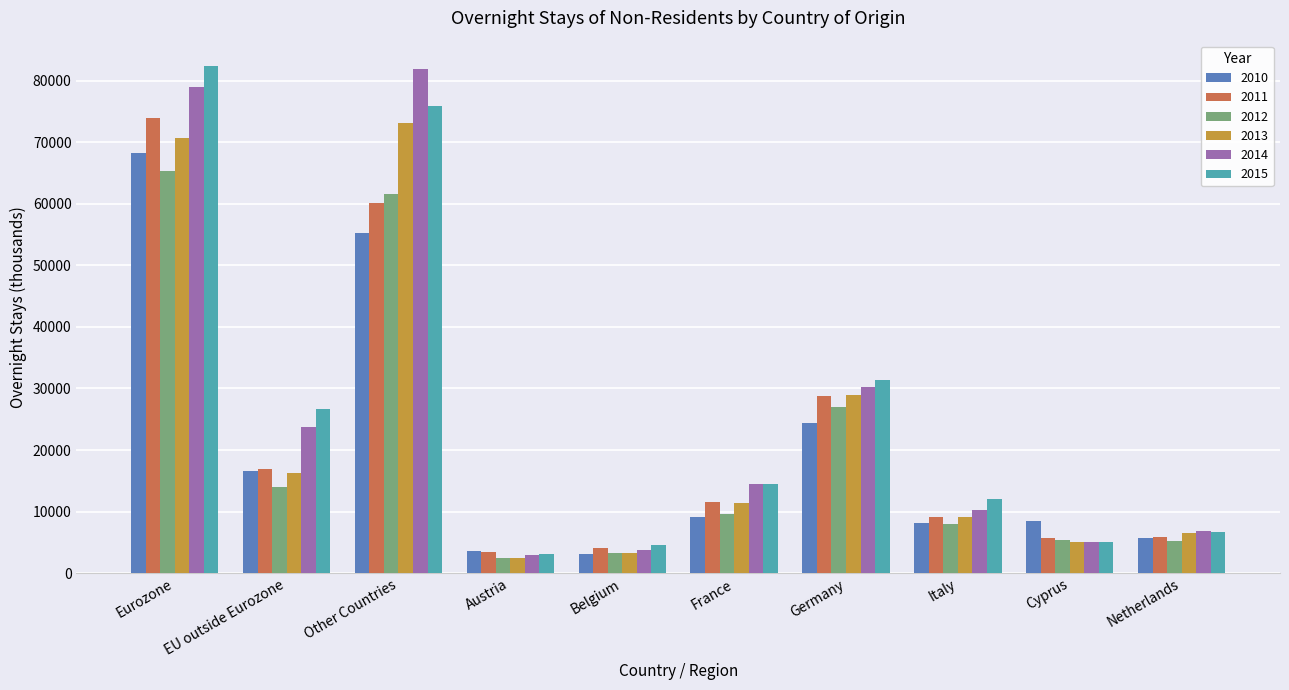

Between Germany and Cyprus, which series saw the biggest shift?

2015